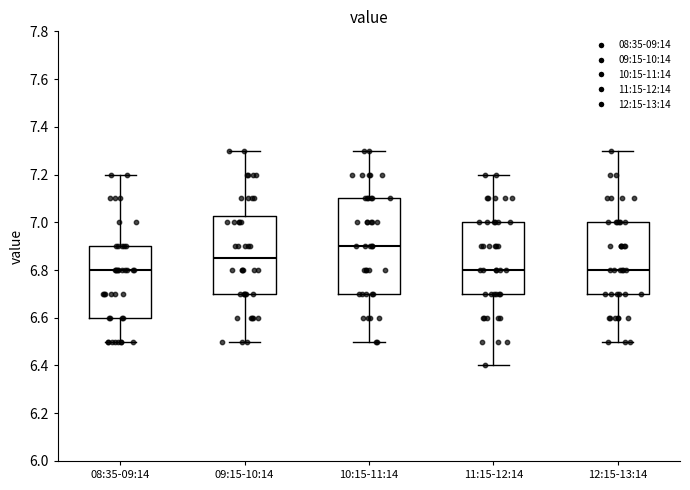

Where does the median line of the box for 08:35-09:14 sit on the y-axis? The values are not printed on the chart, so give them approximately, as read against the axis.

6.80